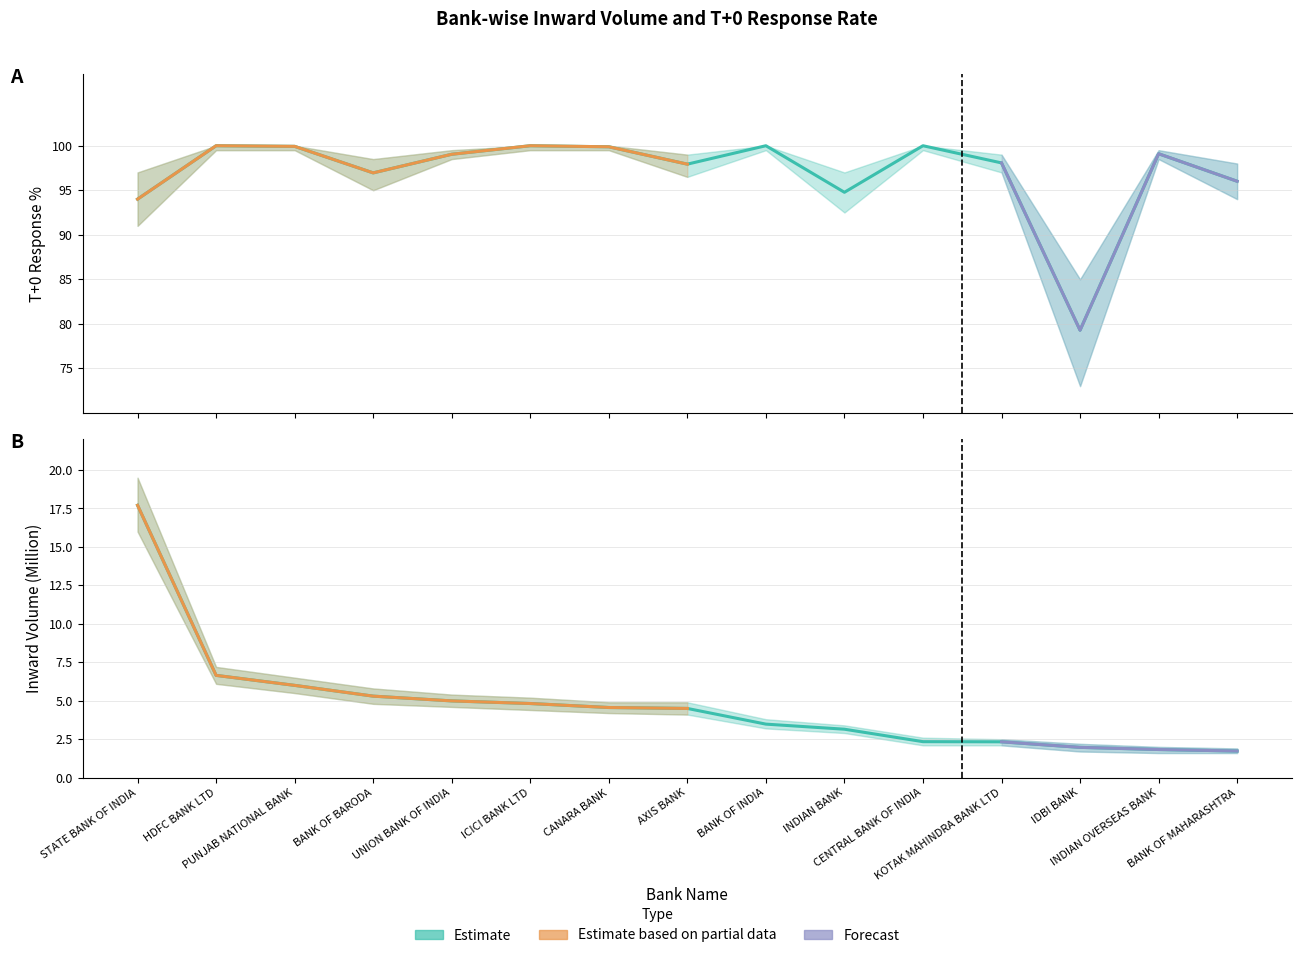

Which has a higher value, ICICI BANK LTD or INDIAN OVERSEAS BANK?

ICICI BANK LTD